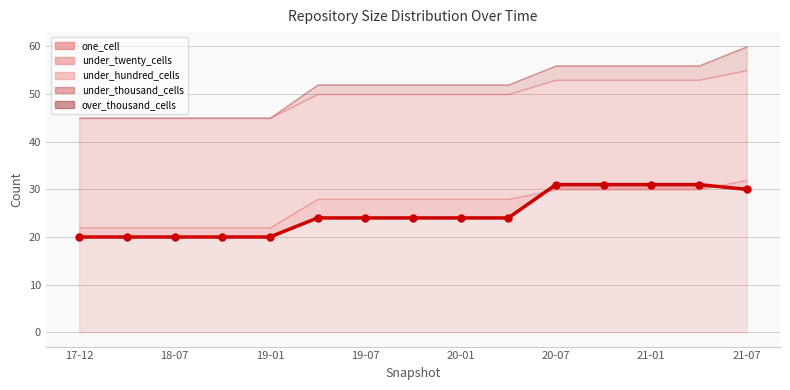

What is the smallest value displayed?

20